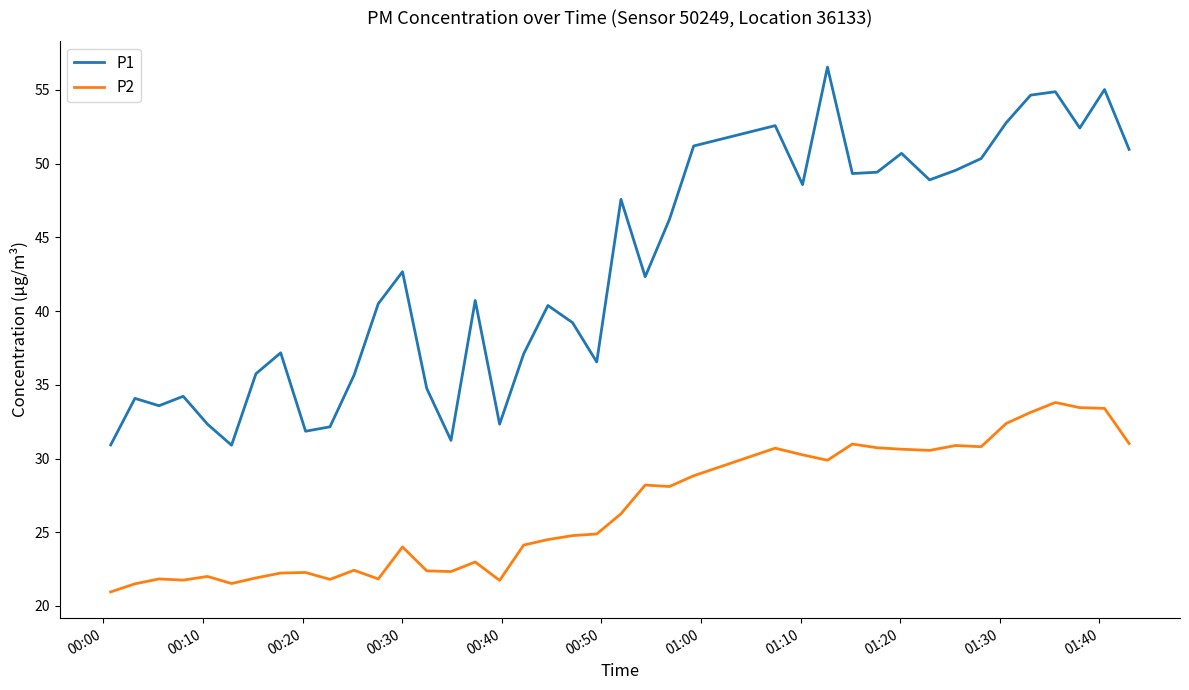

True or false: P2 and P1 intersect in this chart.

False